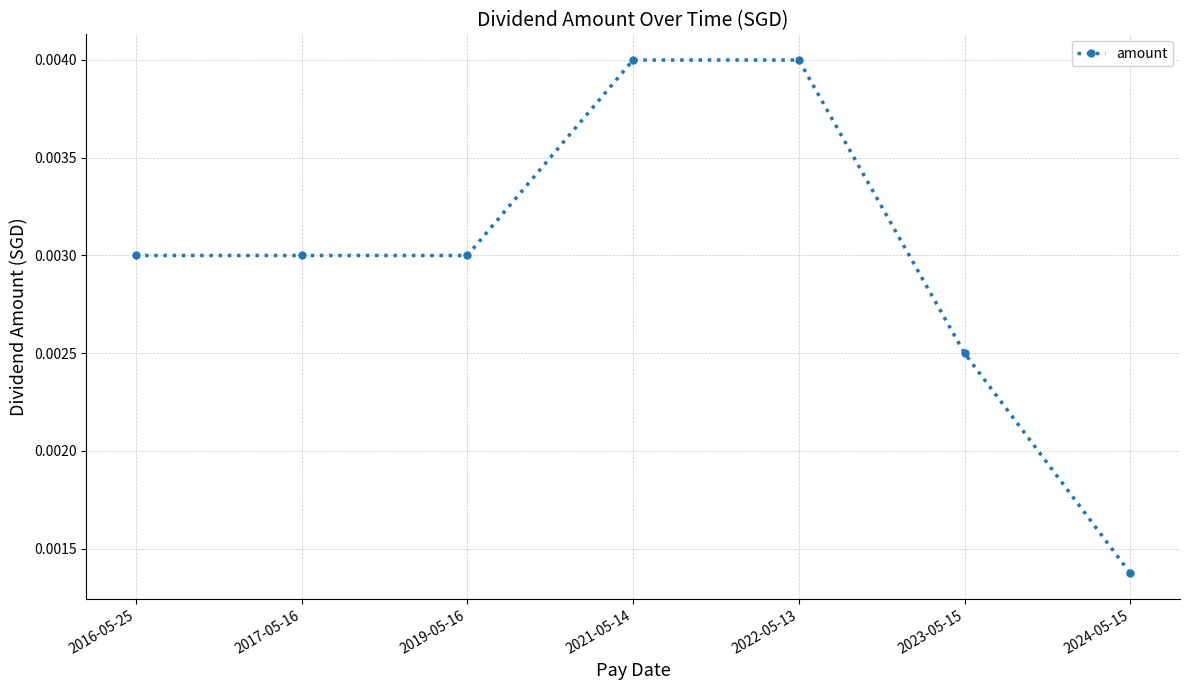

How many data points does each series have?

7